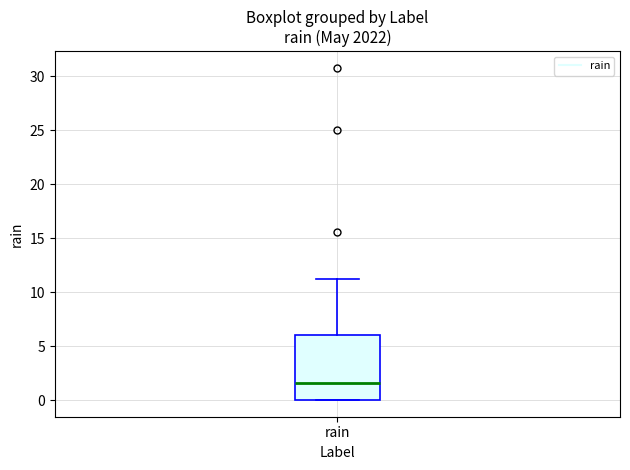

Read this box plot against the y-axis: the position of the median line, the range covered by the box, and the ends of both whiskers. The values are not printed on the chart, so give them approximately, as read against the axis.

median 1.5, box 0.0 to 6.0, whiskers 0.0 to 11.0